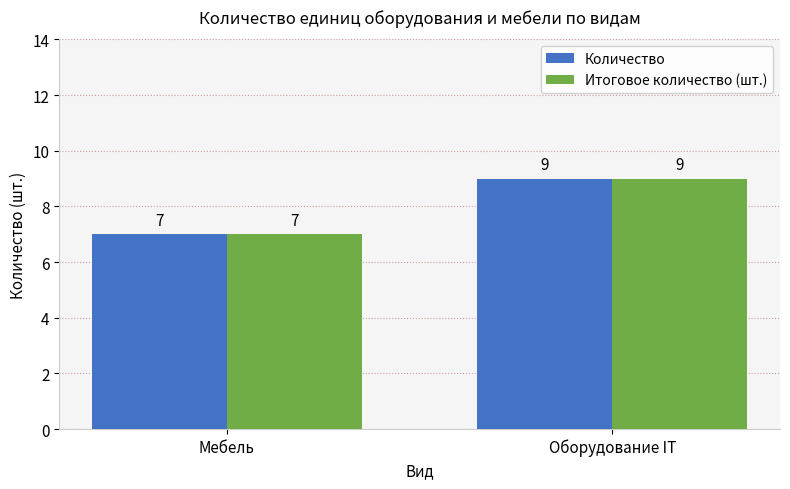

What is the sum of all Количество values?

16